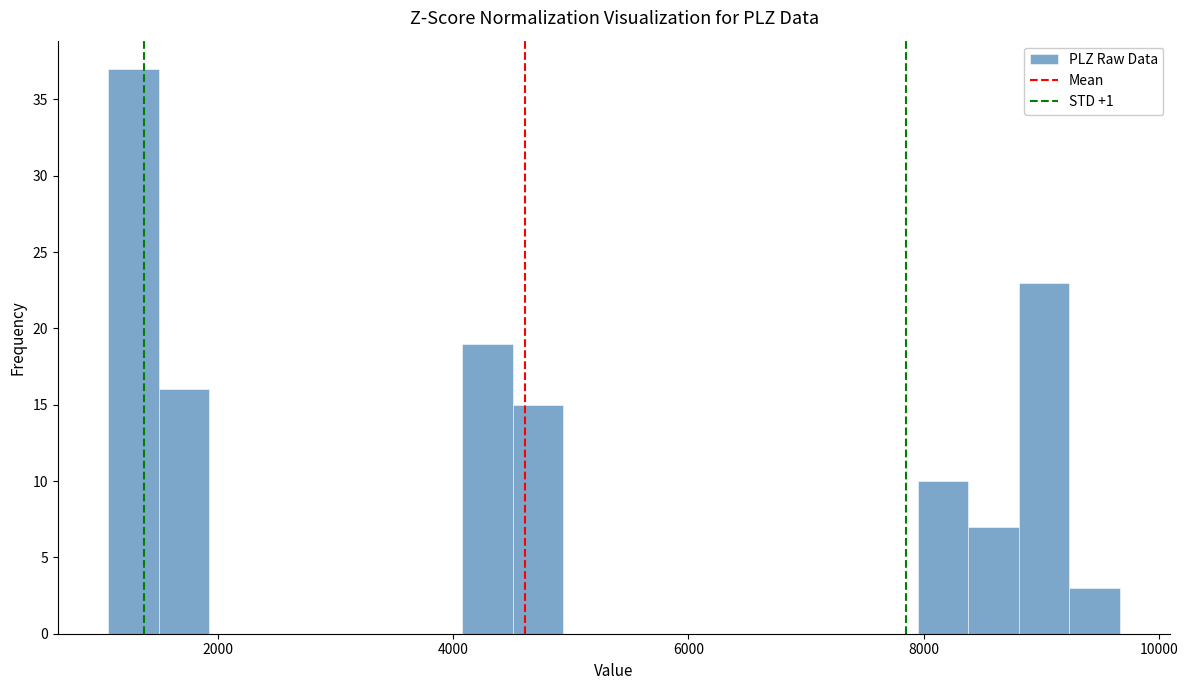

Around what value on the x-axis is the tallest bar? Give the approximate position of its centre, as read against the axis.

1200